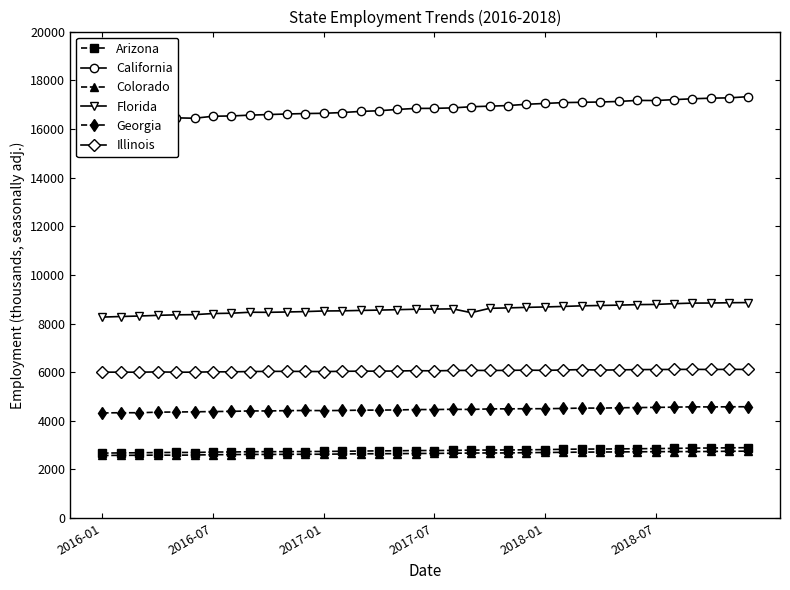

True or false: Colorado has more than 1 interior local peaks.

True